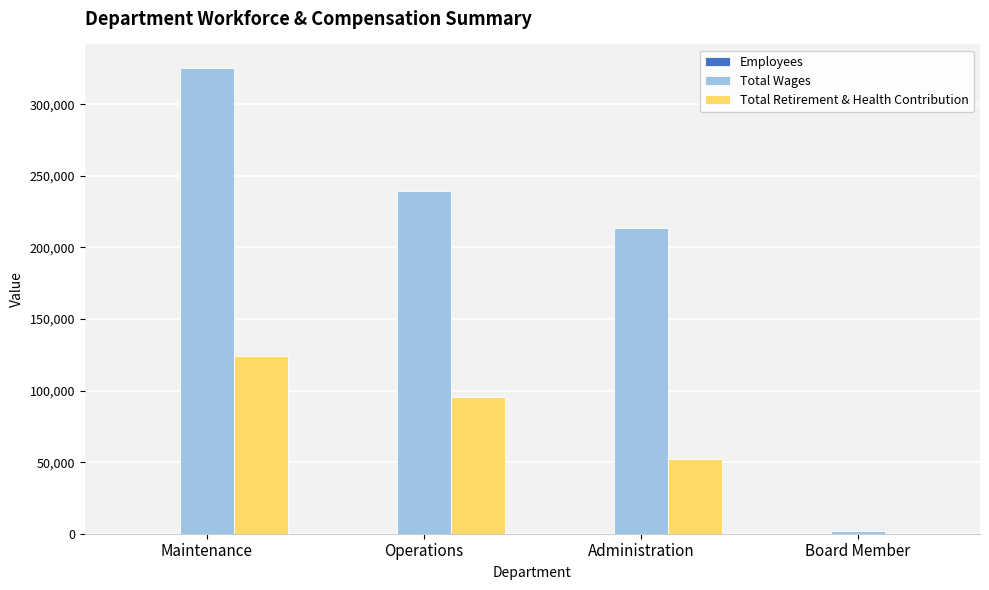

Is it true that Total Retirement & Health Contribution equals 93498 at Administration?

False